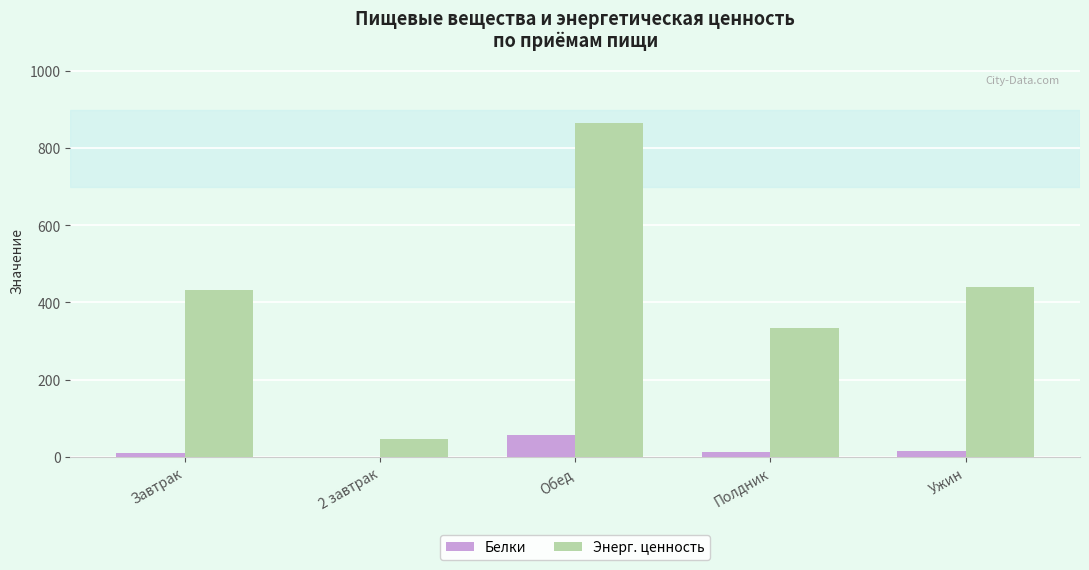

Which series changed the most between Обед and Ужин?

Энерг. ценность